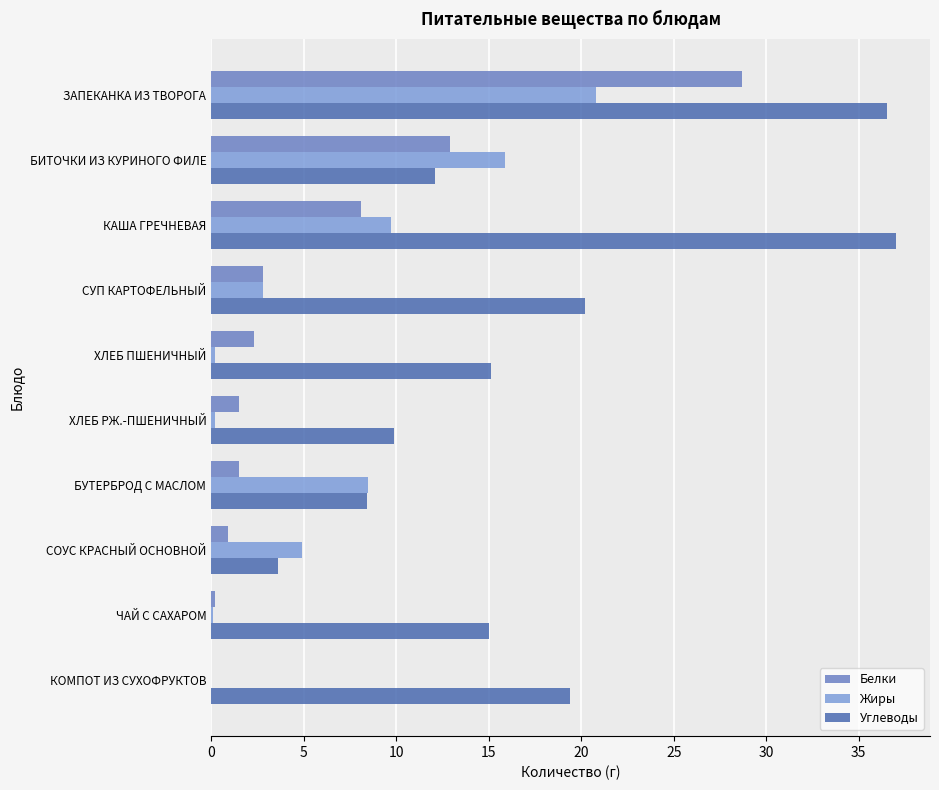

Count the number of data series in this chart.

3